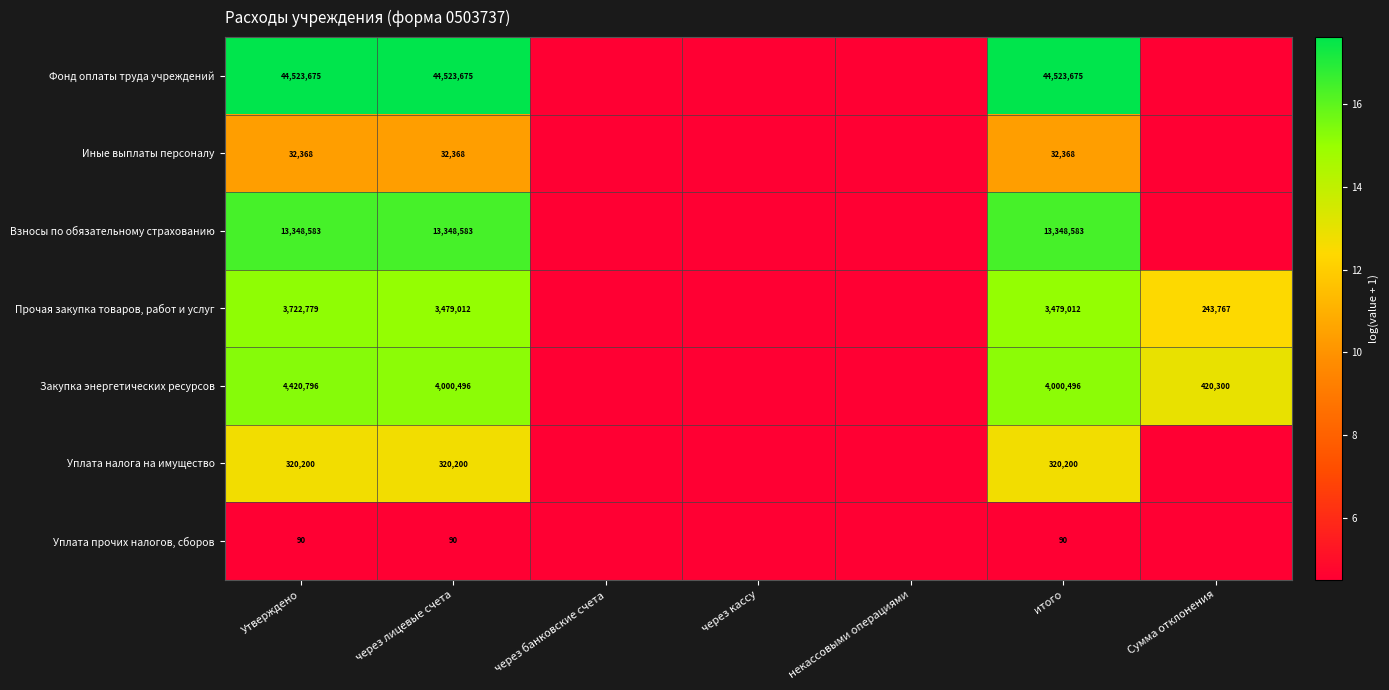

What is the difference between the highest and lowest values at через лицевые счета?

44523585